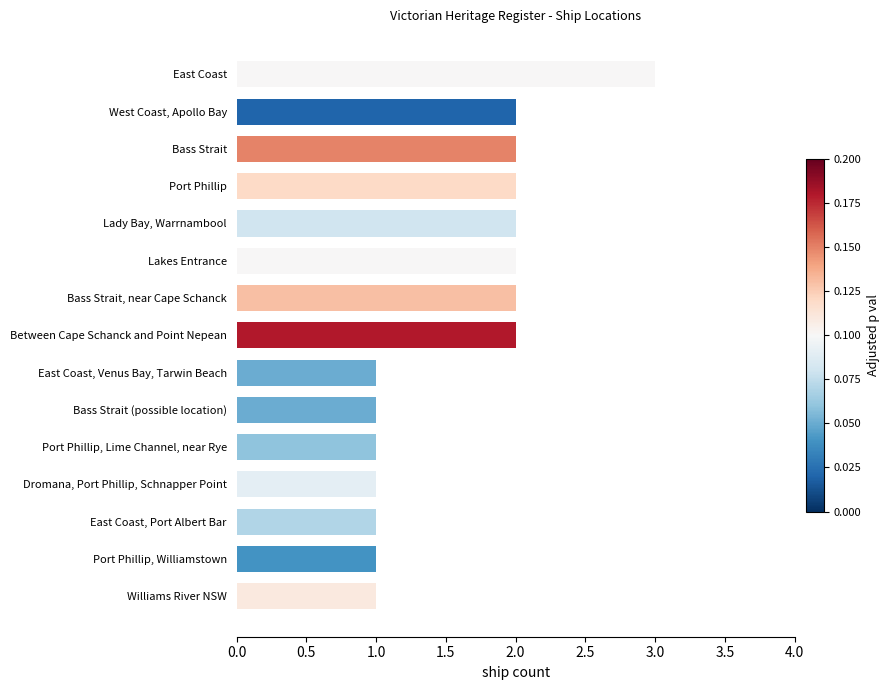

How many data points are less than 2?

7